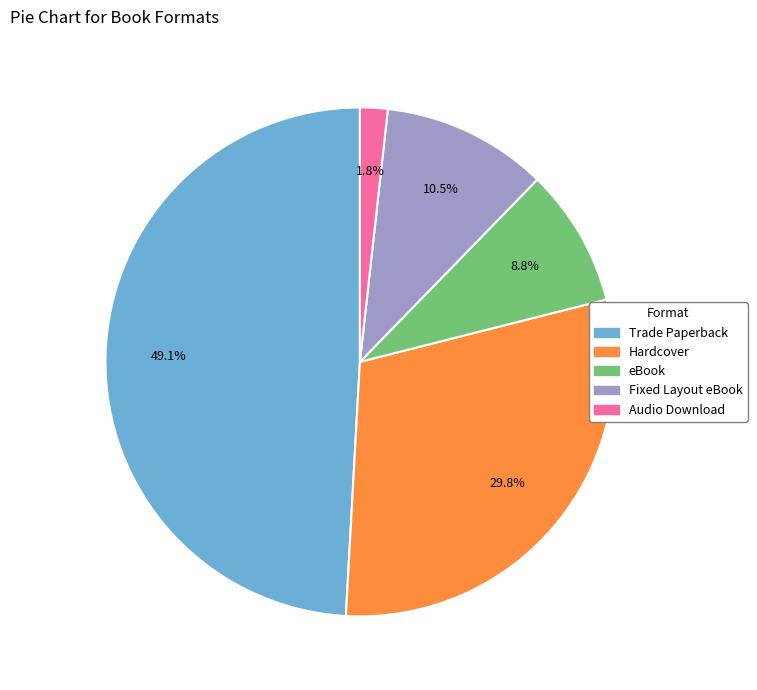

Between eBook and Fixed Layout eBook, which is larger?

Fixed Layout eBook